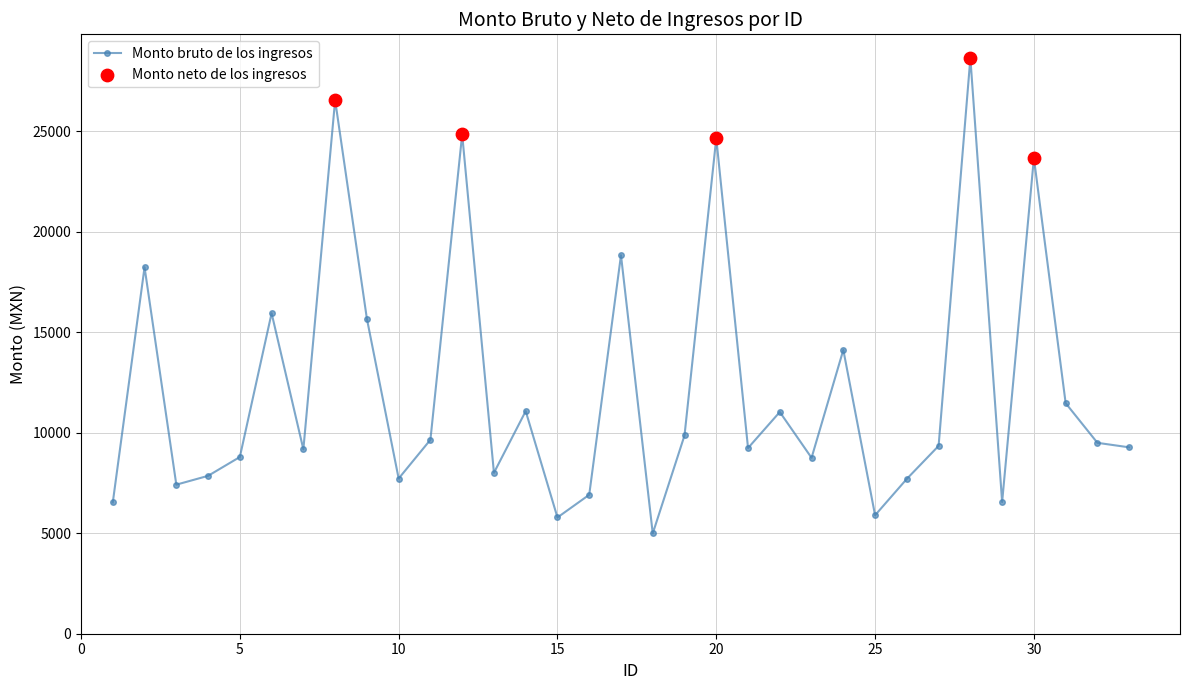

What is the sum of all values?

403769.6